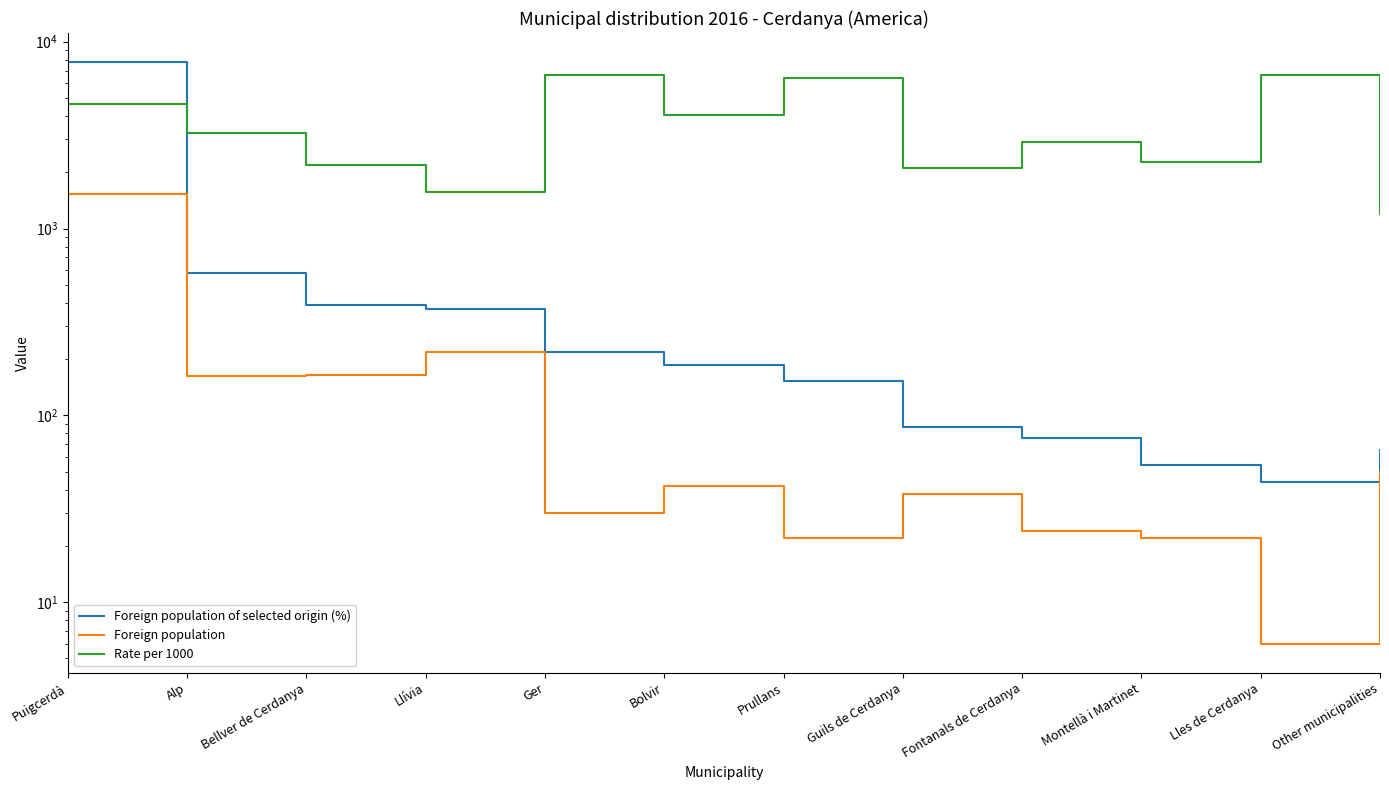

Is the value of Rate per 1000 at Alp greater than the value of Foreign population of selected origin (%) at Fontanals de Cerdanya?

Yes